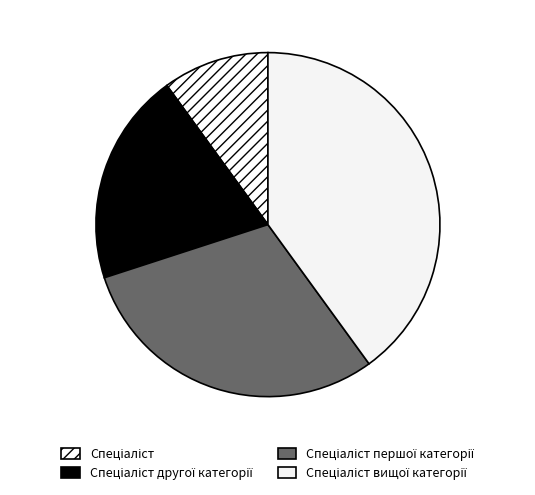

To the nearest percent, what is the difference between the largest and smallest slice percentages?

30%